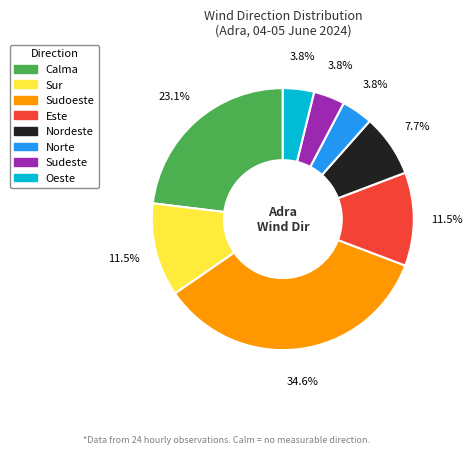

Does Nordeste represent more than half of the total?

No